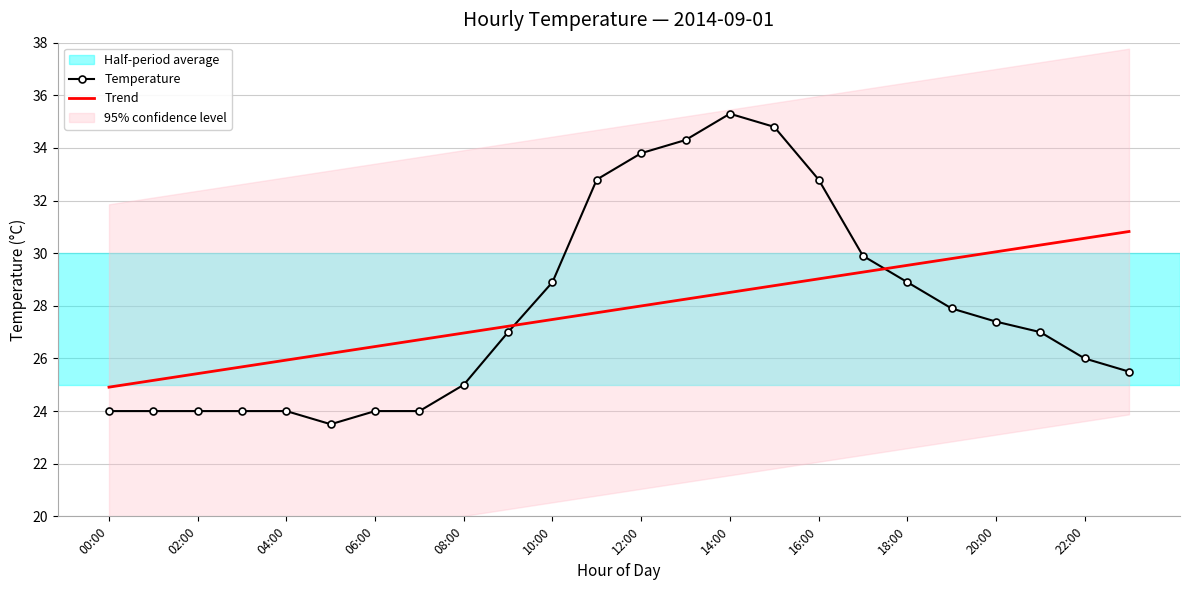

Which series has the largest range (max minus min)?

Temperature